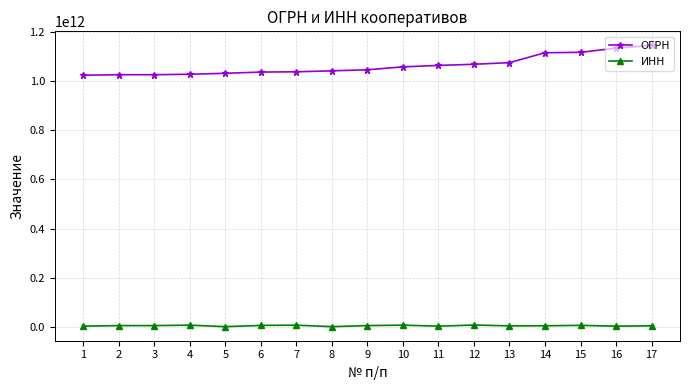

Which series has the largest range (max minus min)?

ОГРН